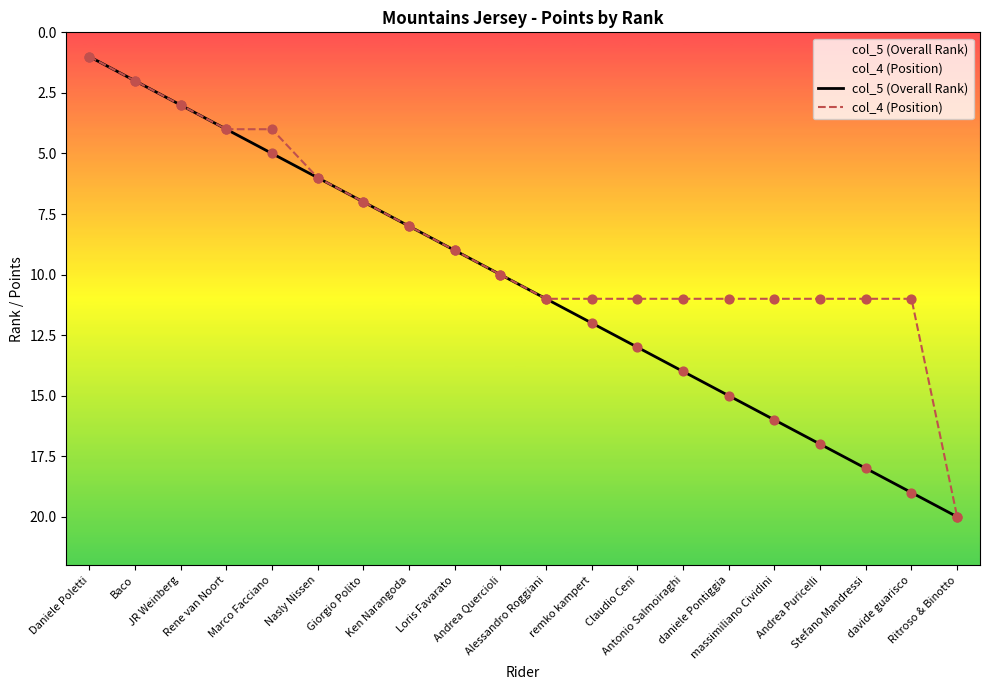

Which series reaches the minimum Y coordinate?

col_5 (Overall Rank)